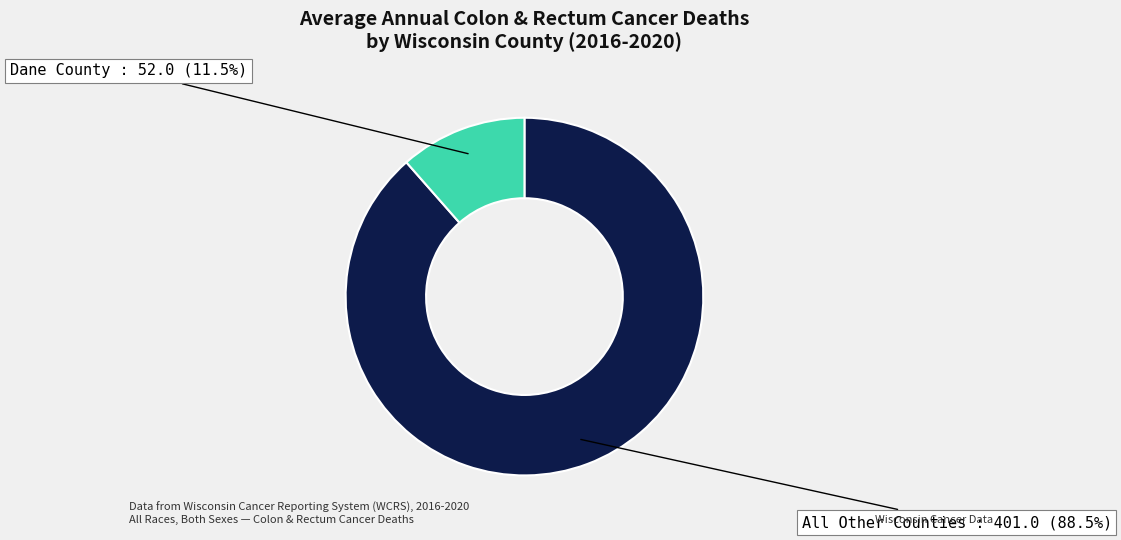

Is there any slice that represents more than half of the pie?

Yes